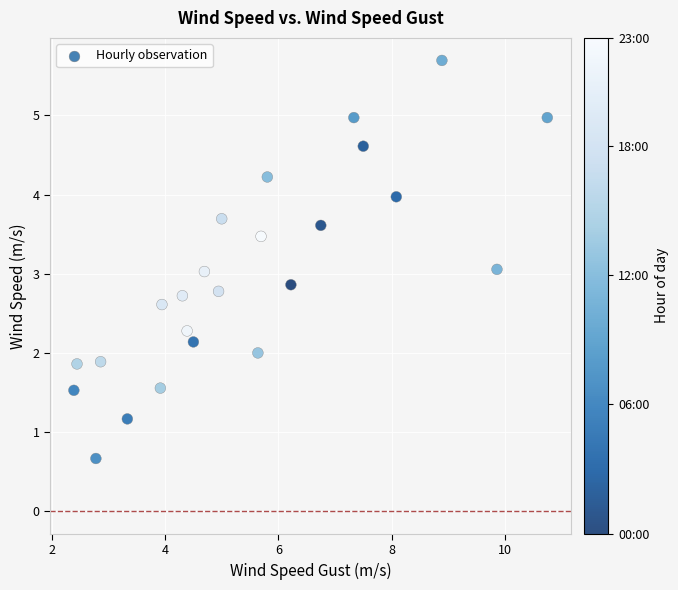

What is the range of X values (max minus min)?

8.4